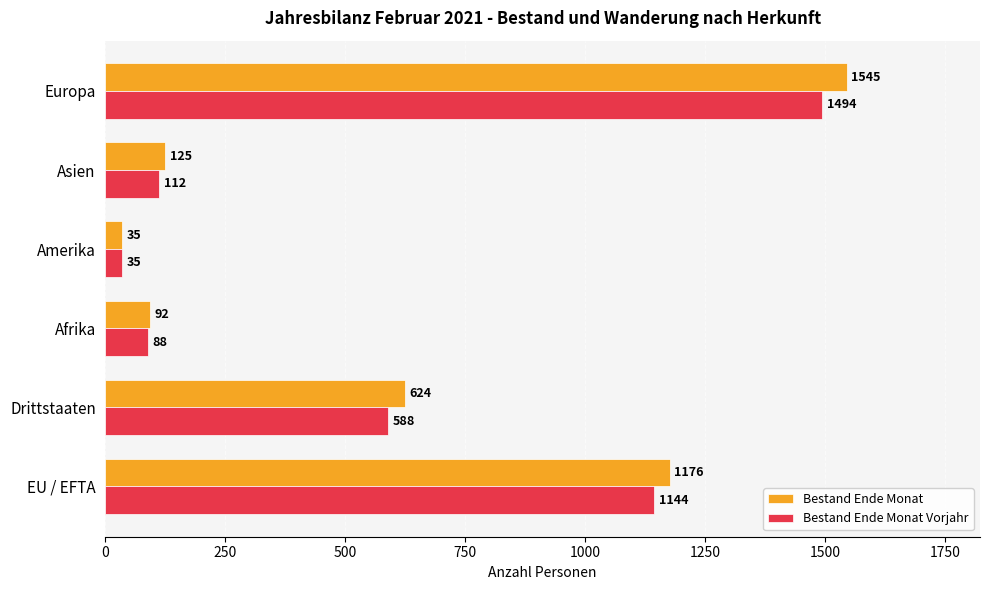

At how many categories does at least one series exceed 1021?

2